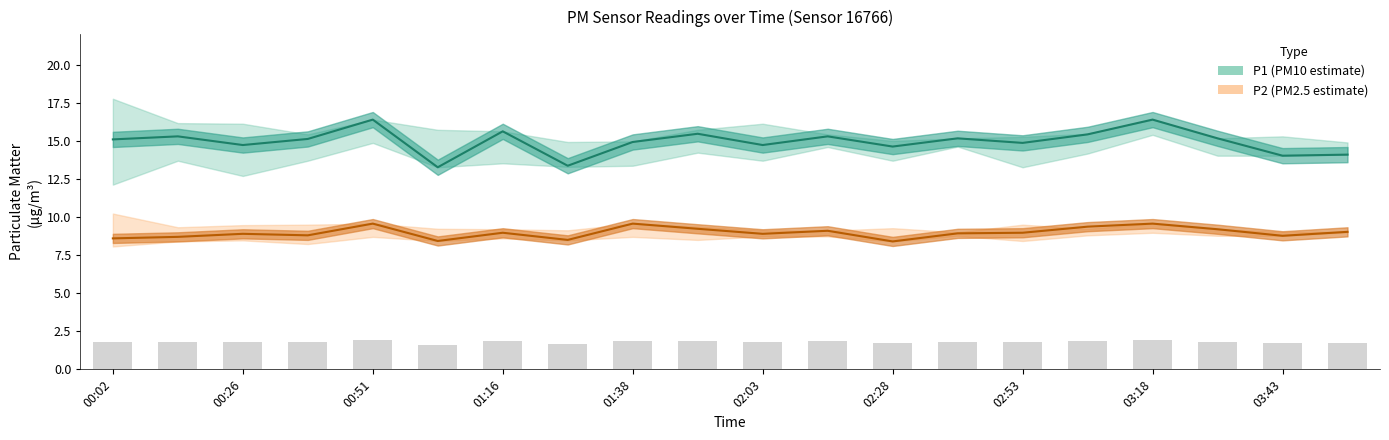

Between 00:38 and 03:43, which is larger?

00:38